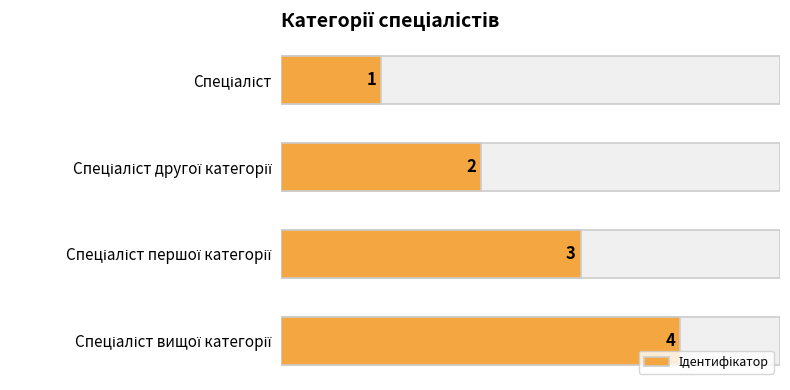

The value at Спеціаліст першої категорії is 2. True or false?

False